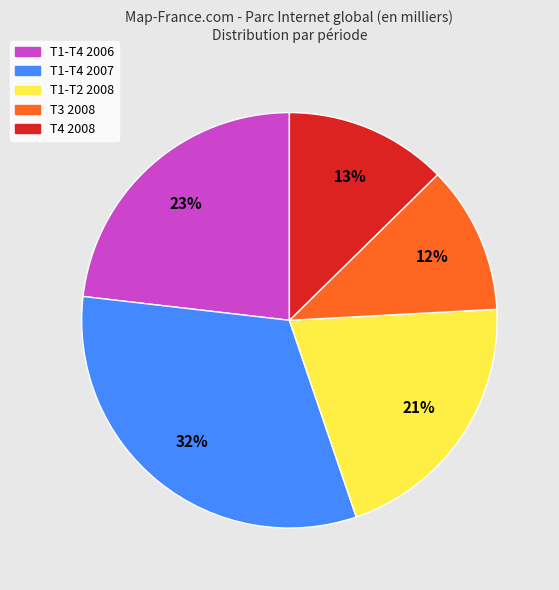

Is there a majority slice in this chart?

No